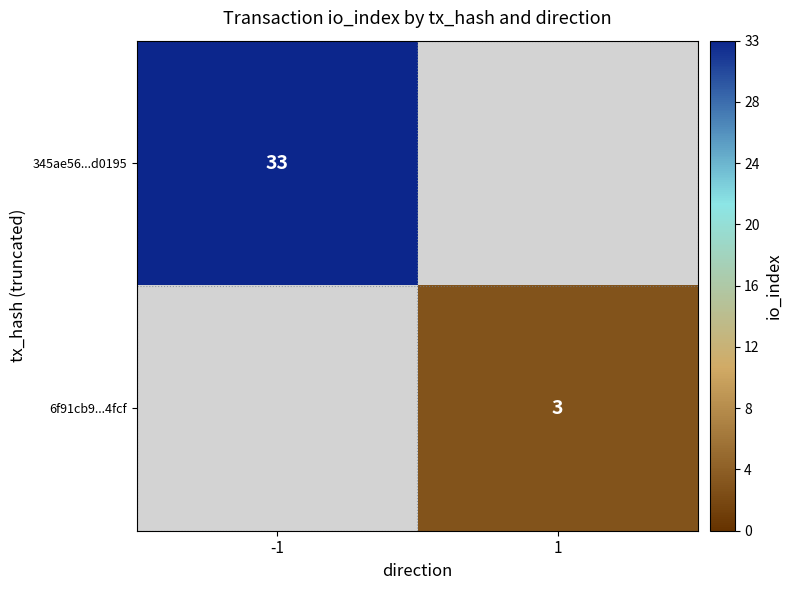

True or false: 345ae56...d0195 has a value of 53 at -1.

False